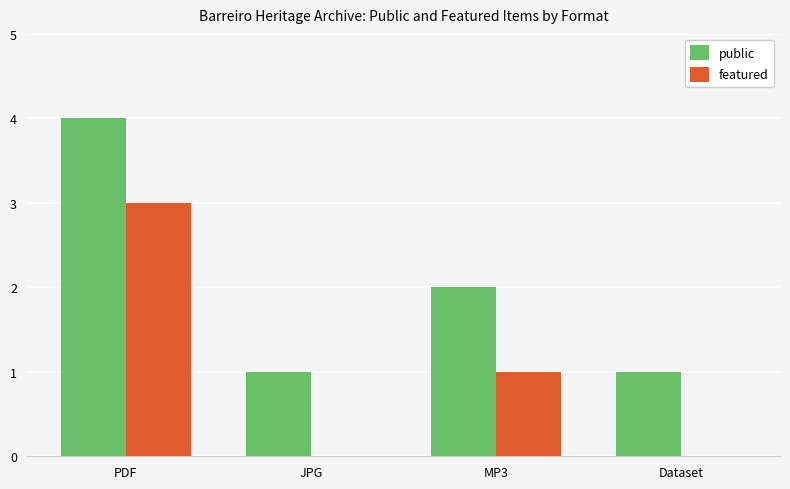

Is the value of public at MP3 greater than the value of featured at MP3?

Yes